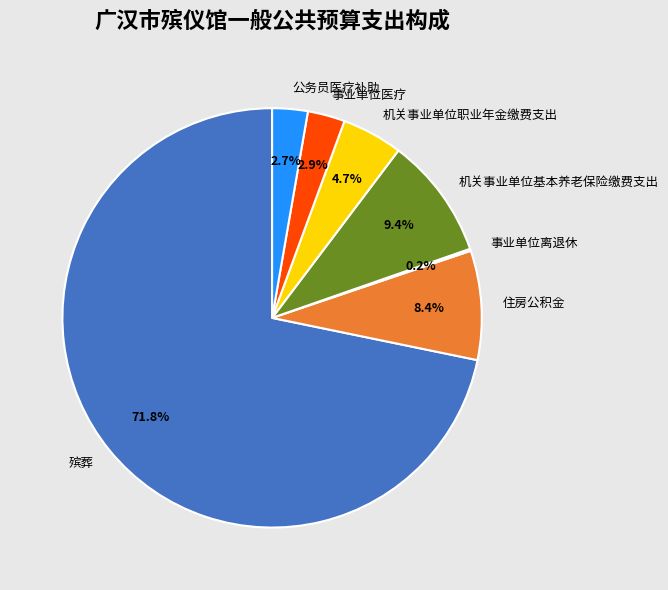

What is the ratio of the value at 机关事业单位职业年金缴费支出 to the value at 公务员医疗补助?

1.7